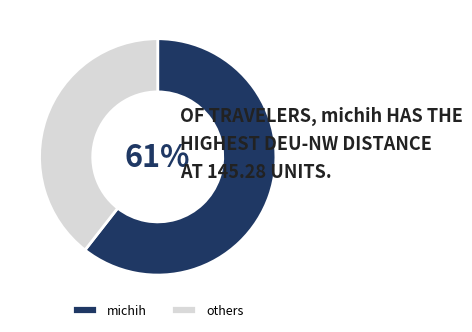

Combined, do others and michih account for over 50%?

Yes